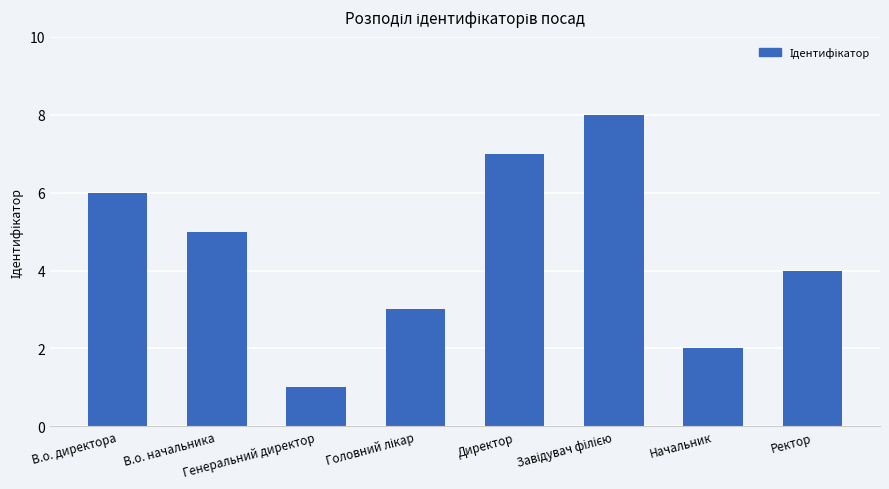

How many distinct data groups are displayed?

1